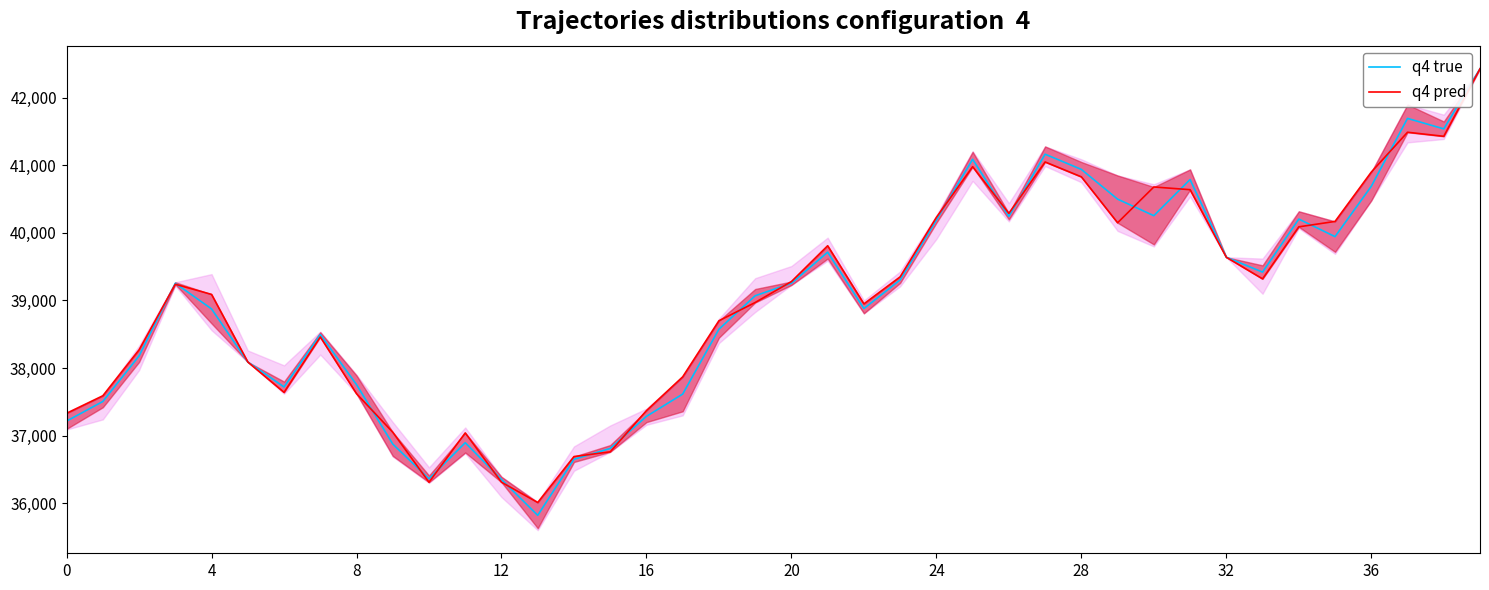

What is the maximum value shown in the chart?

42430